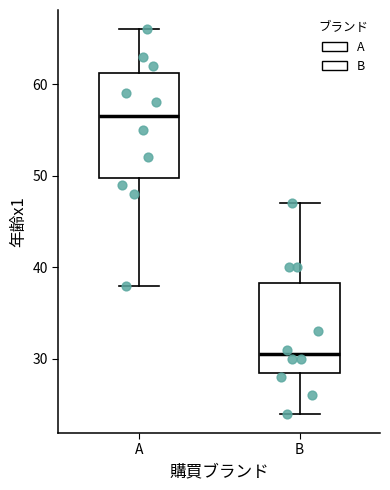

Reading left to right, read every box against the y-axis: the position of its median line, the range the box covers, and the ends of its whiskers. The values are not printed on the chart, so give them approximately, as read against the axis.

A: median 57, box 50 to 61, whiskers 38 to 66
B: median 31, box 29 to 38, whiskers 24 to 47